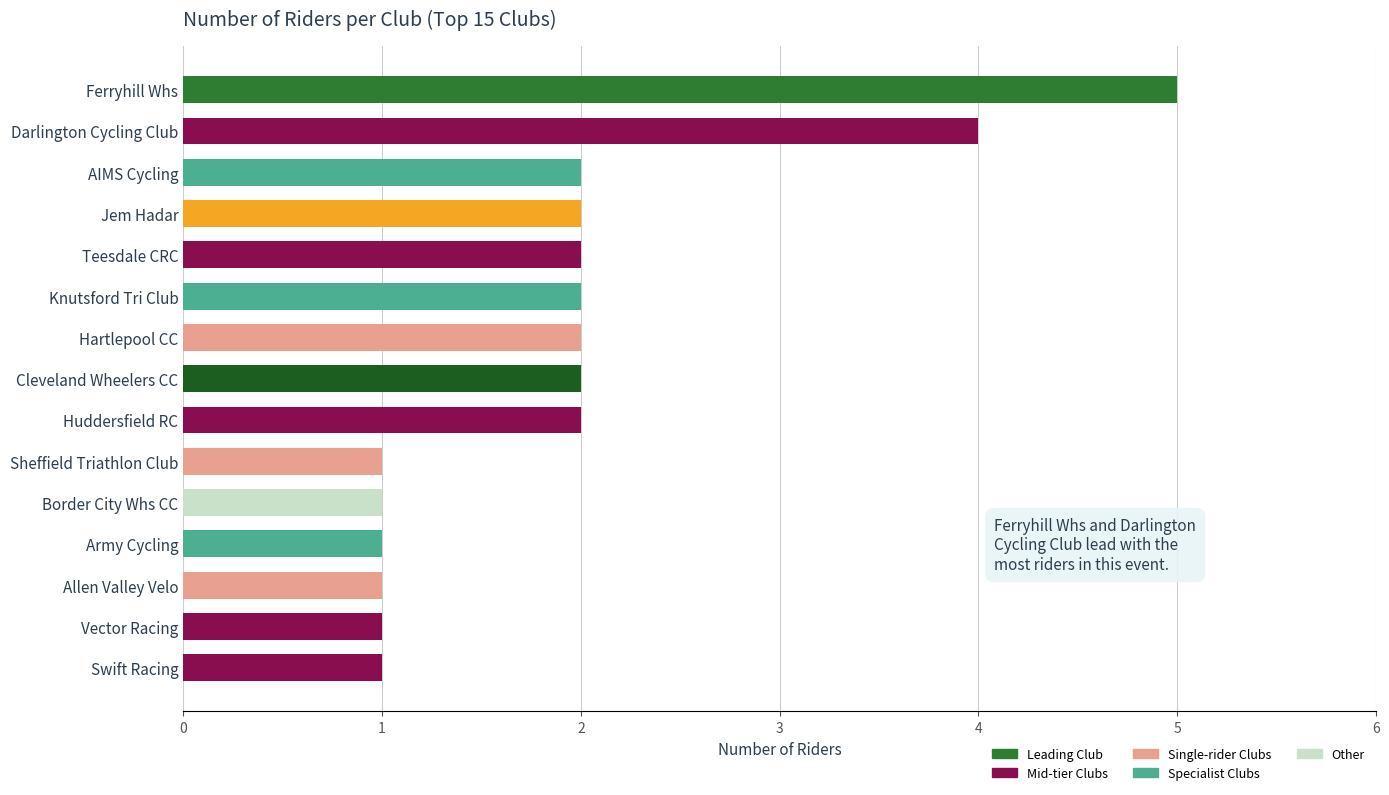

Read the value at Ferryhill Whs.

5